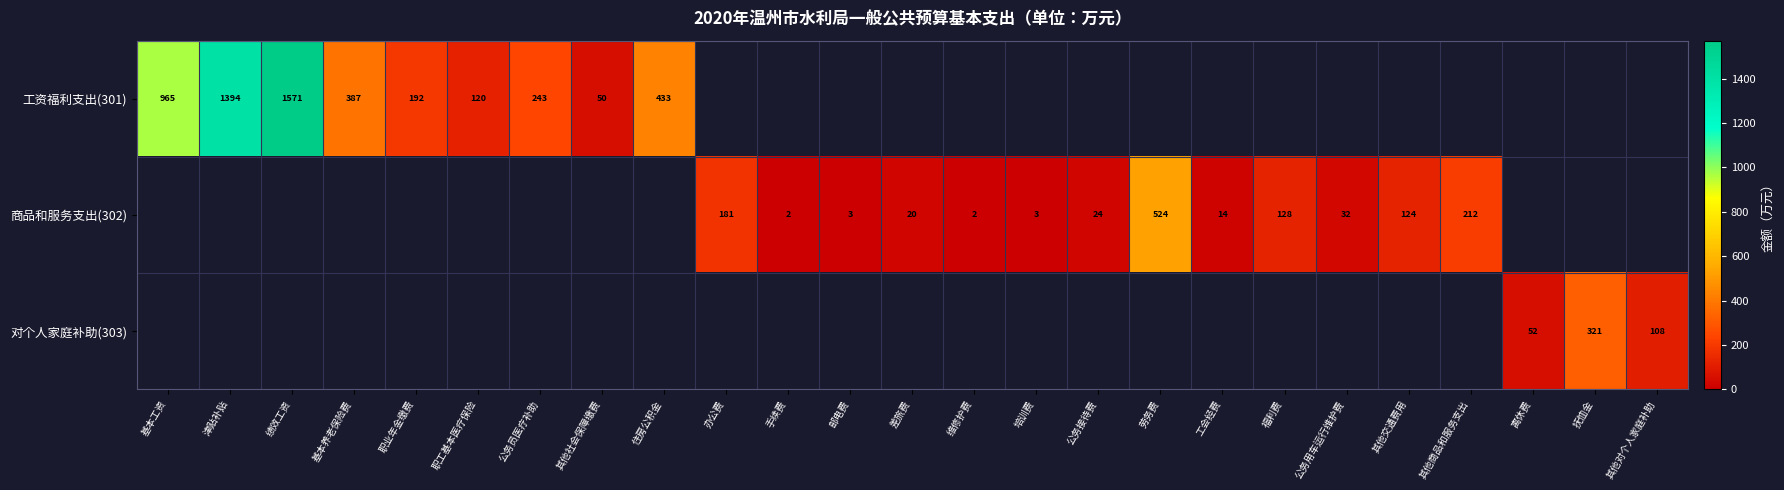

How many series are shown in this chart?

3